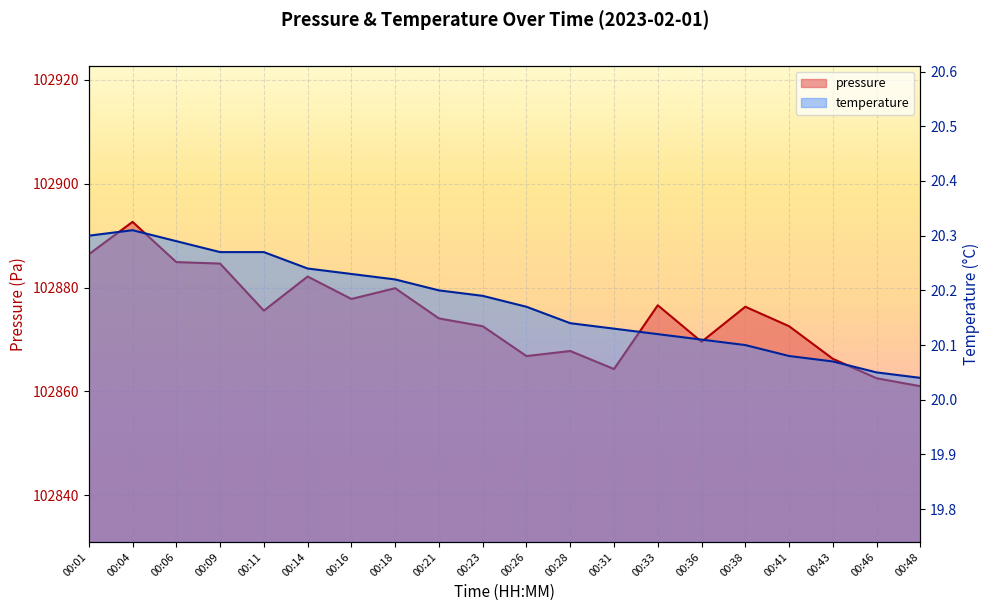

What is the difference between the maximum and second lowest values in the temperature series?

0.3